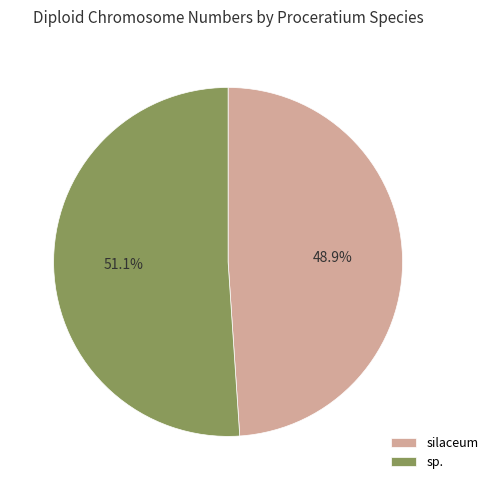

The sp. slice represents 51% of the pie. True or false?

True